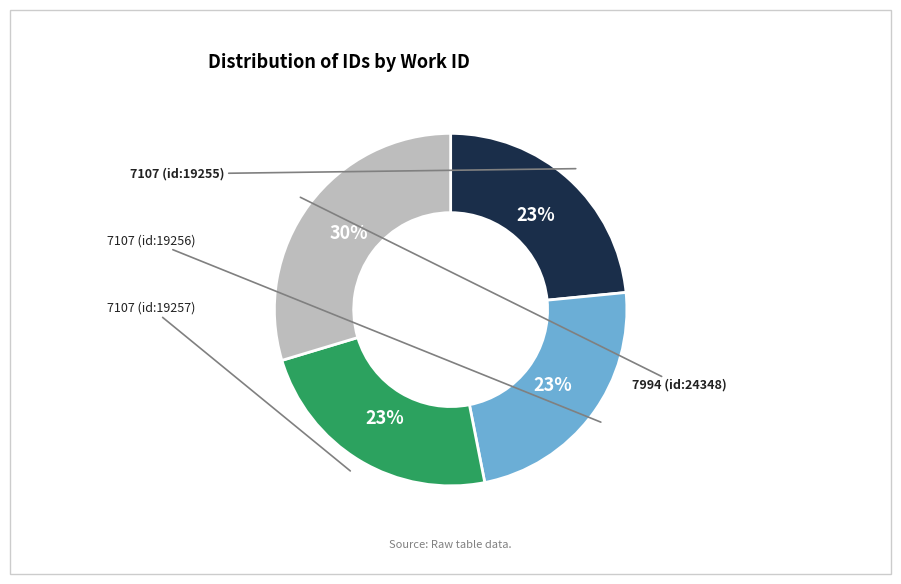

Rank the categories by value from highest to lowest.

7994 (id:24348), 7107 (id:19257), 7107 (id:19256), 7107 (id:19255)